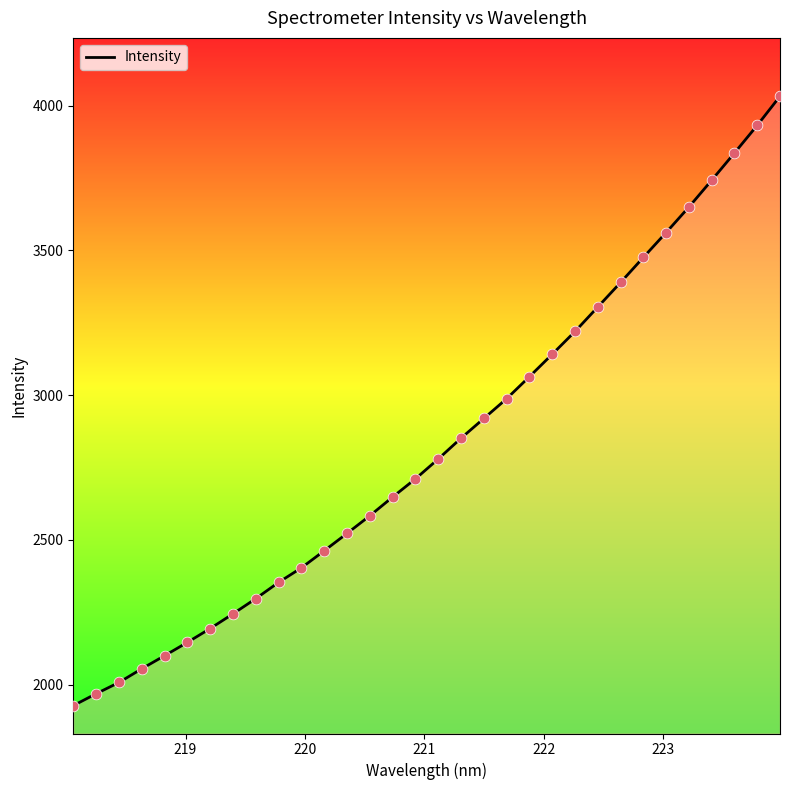

What is the smallest value displayed?

1927.1